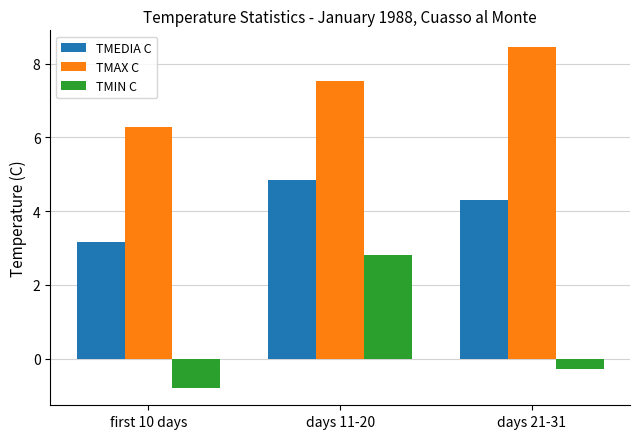

What is the maximum value for TMEDIA C?

4.8